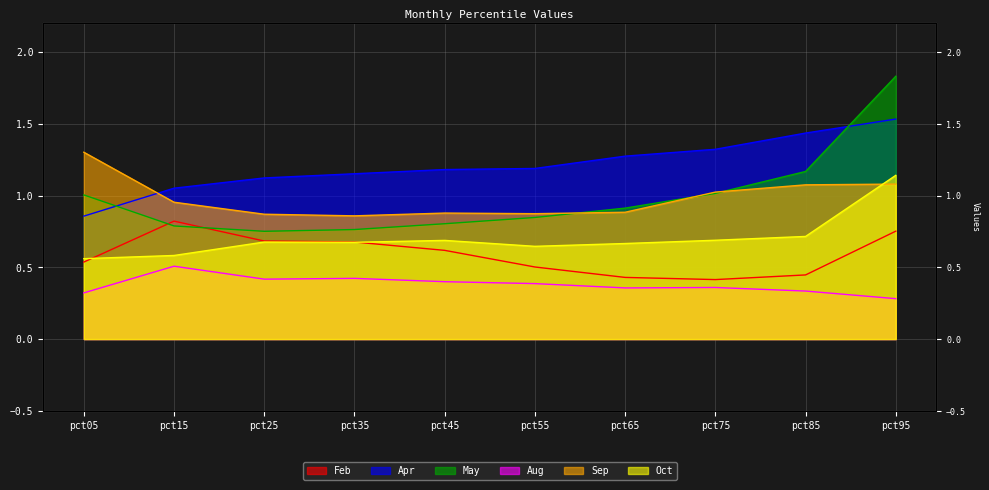

What are all the series names shown in the legend?

Feb, Apr, May, Aug, Sep, Oct